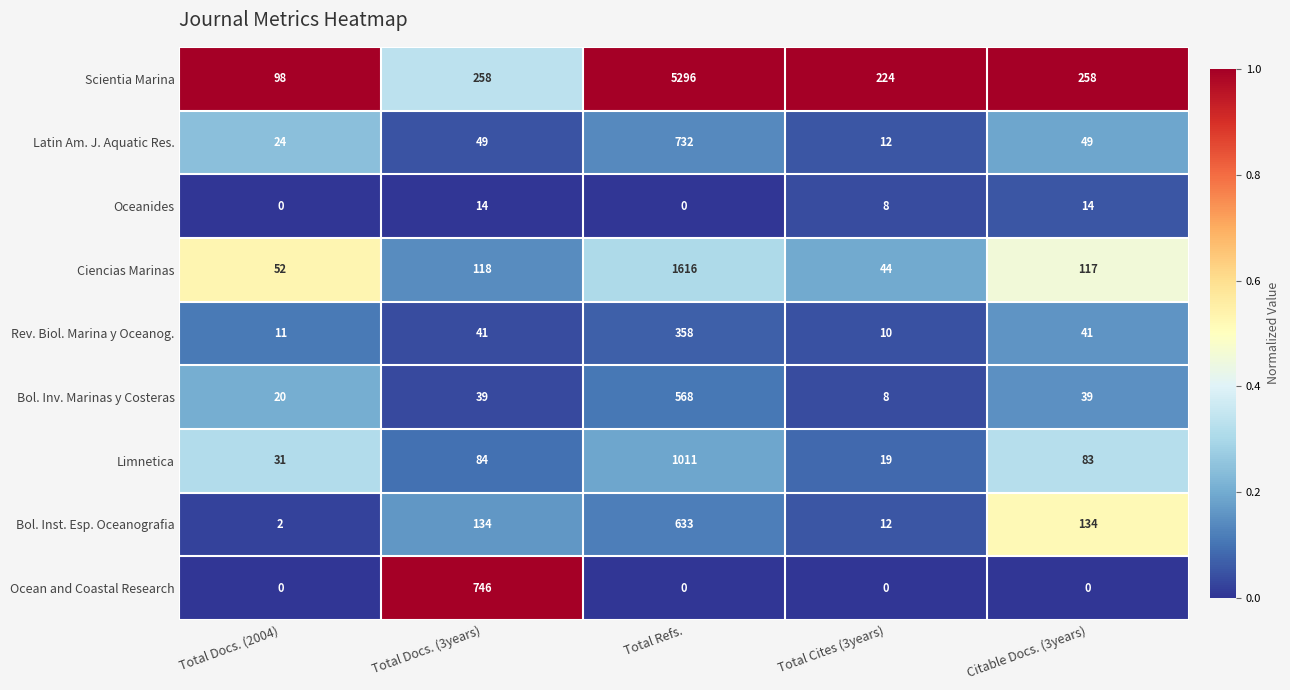

Rank the series at Total Docs. (3years) from highest to lowest value.

Ocean and Coastal Research, Scientia Marina, Bol. Inst. Esp. Oceanografia, Ciencias Marinas, Limnetica, Latin Am. J. Aquatic Res., Rev. Biol. Marina y Oceanog., Bol. Inv. Marinas y Costeras, Oceanides